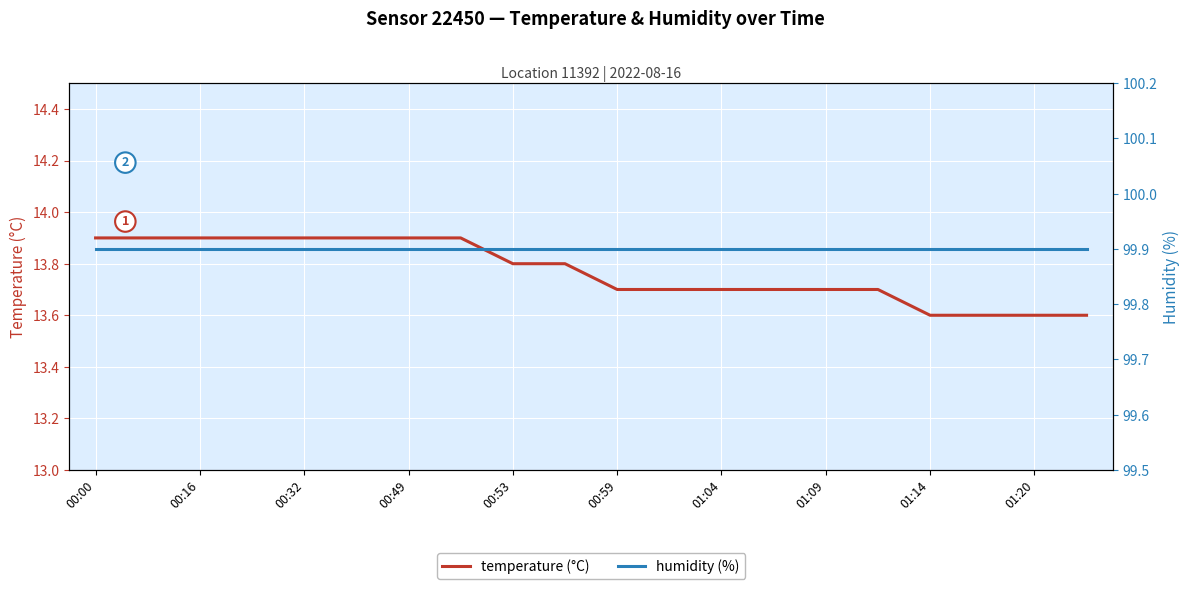

What is the highest value of the temperature (°C) series?

13.9